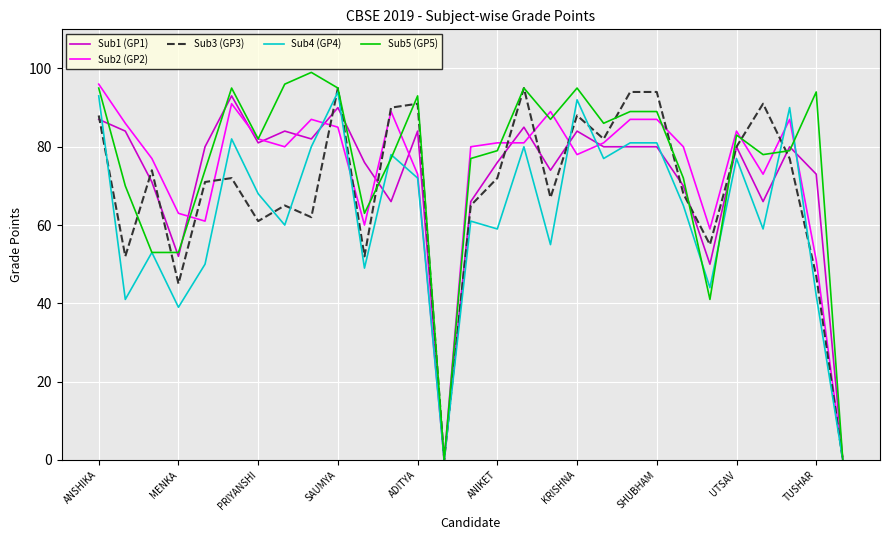

What is the highest value of the Sub3 (GP3) series?

95